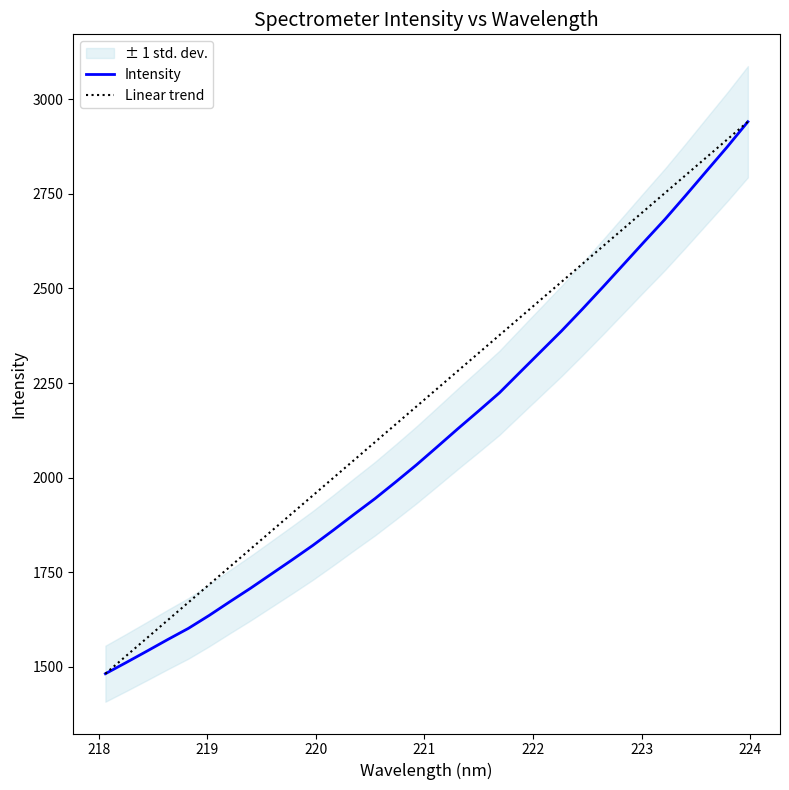

What is the greatest value displayed?

2940.9